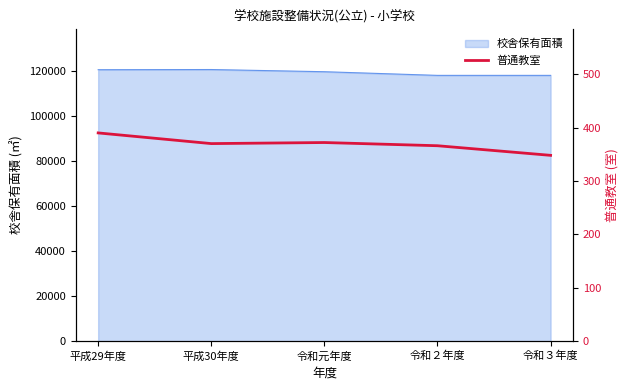

The chart shows a value of 510 at 令和元年度. True or false?

False